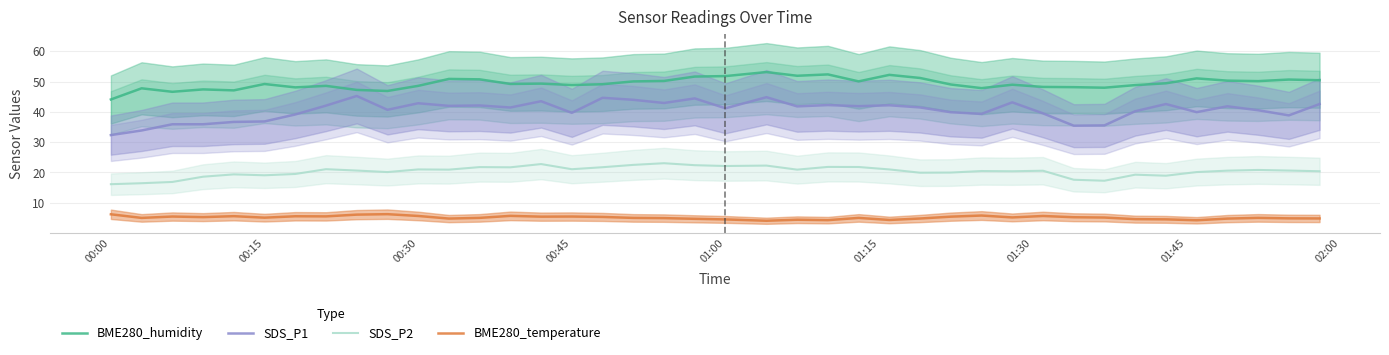

How many series are shown in this chart?

4